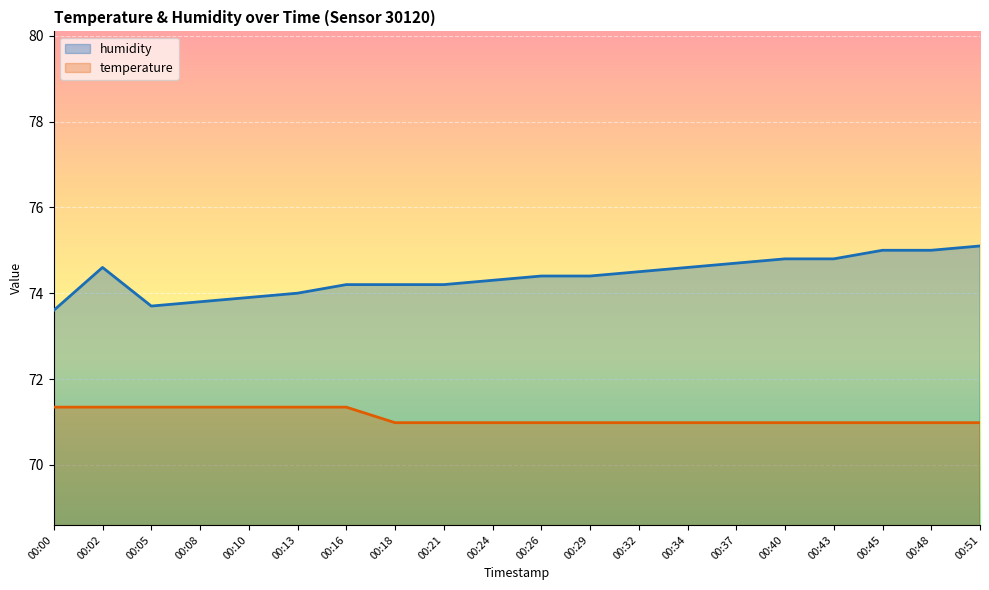

True or false: humidity and temperature cross at least once.

False